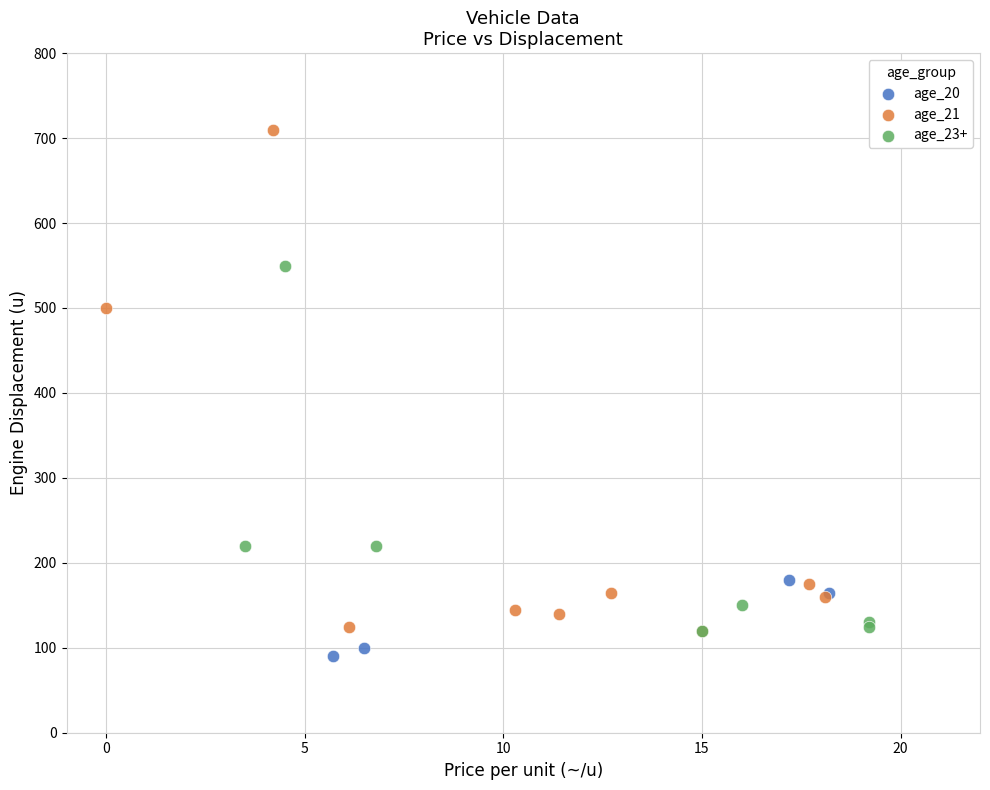

Which series has the largest Y range (max minus min)?

age_21